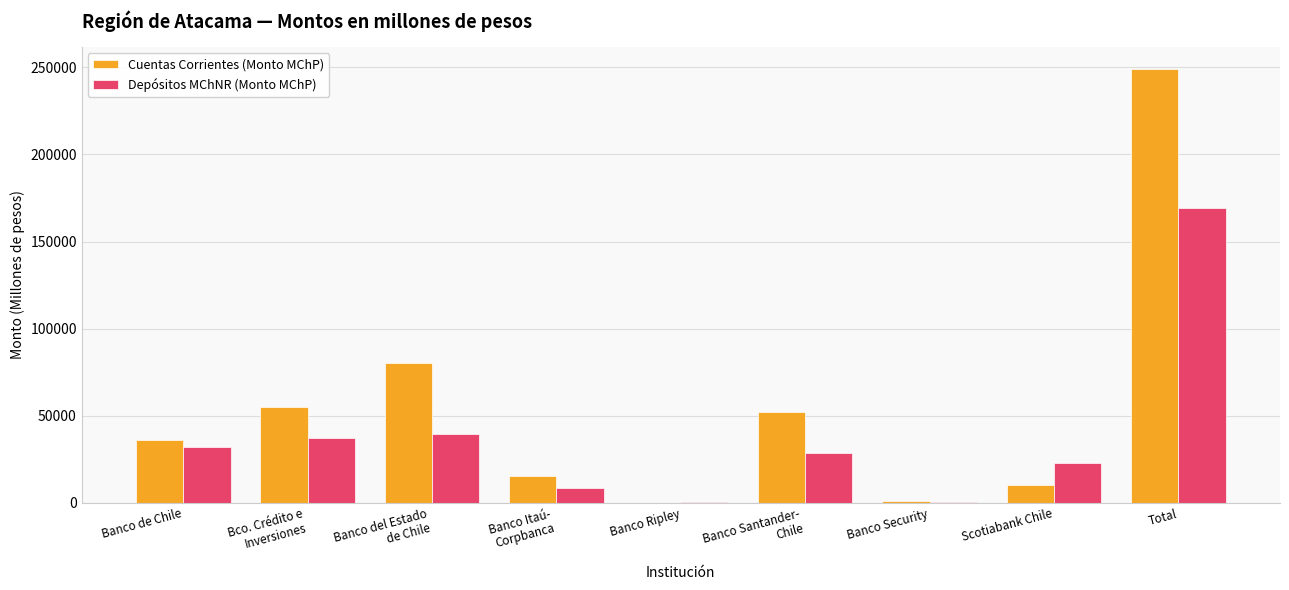

Which series changed the most between Banco de Chile and Scotiabank Chile?

Cuentas Corrientes (Monto MChP)